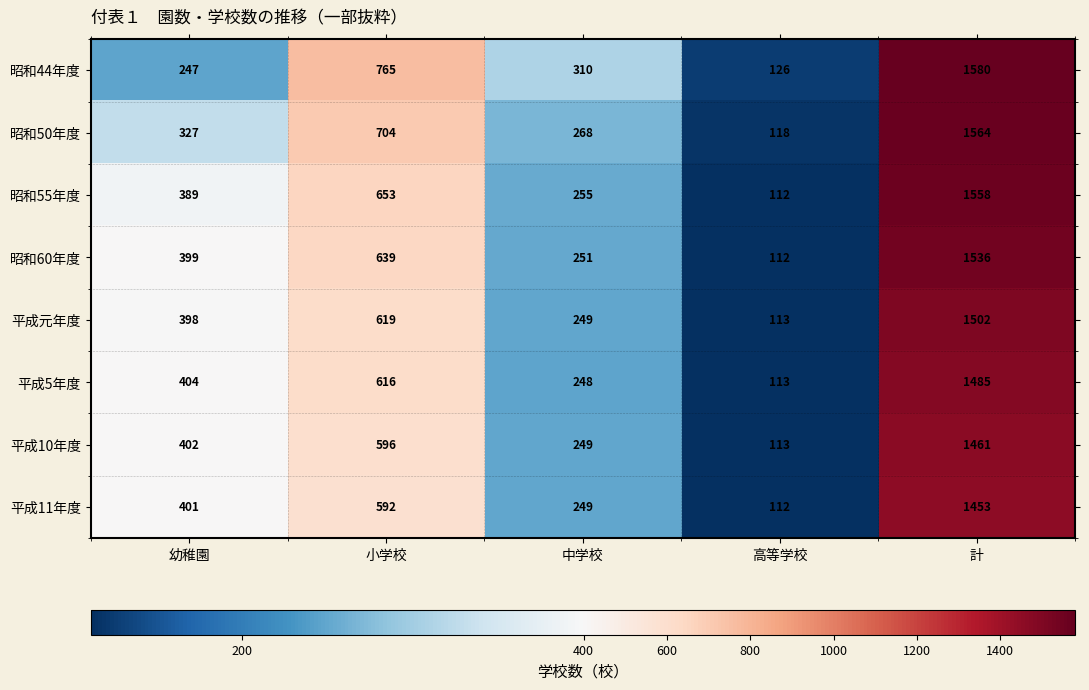

What is the greatest value displayed?

1580